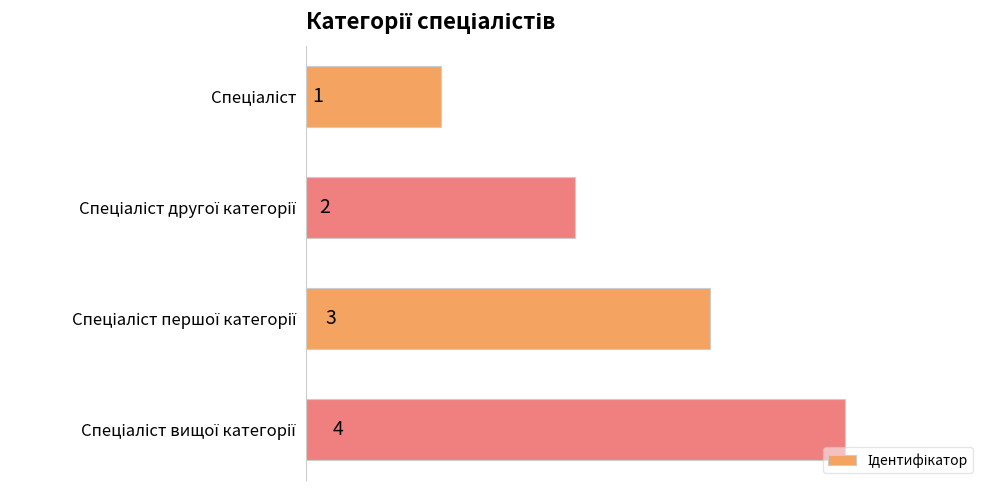

Count the values in the range 2 to 4.

3